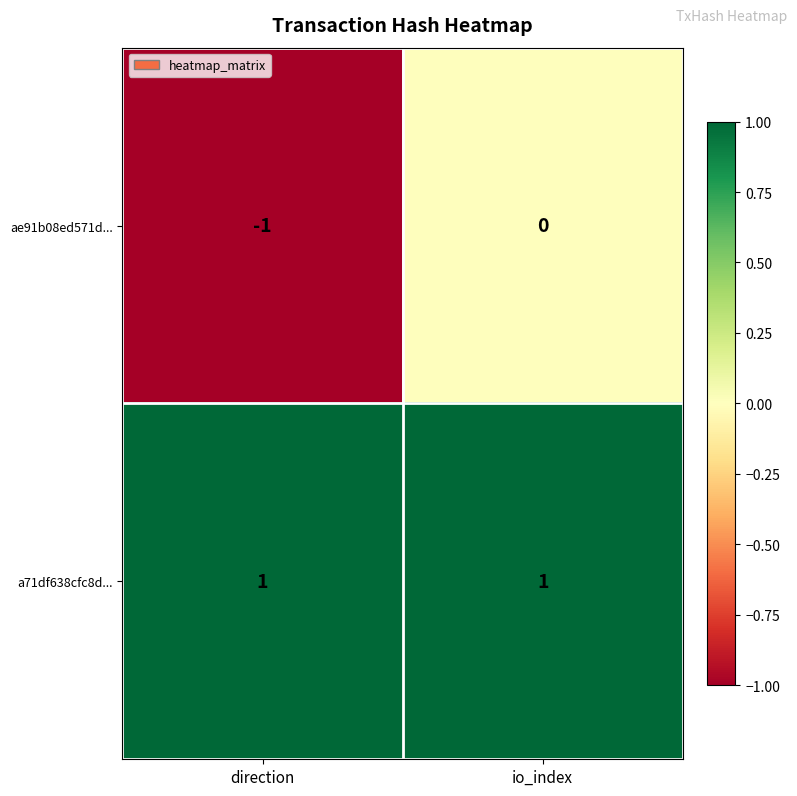

True or false: a71df638cfc8d... has a value of 0 at direction.

False